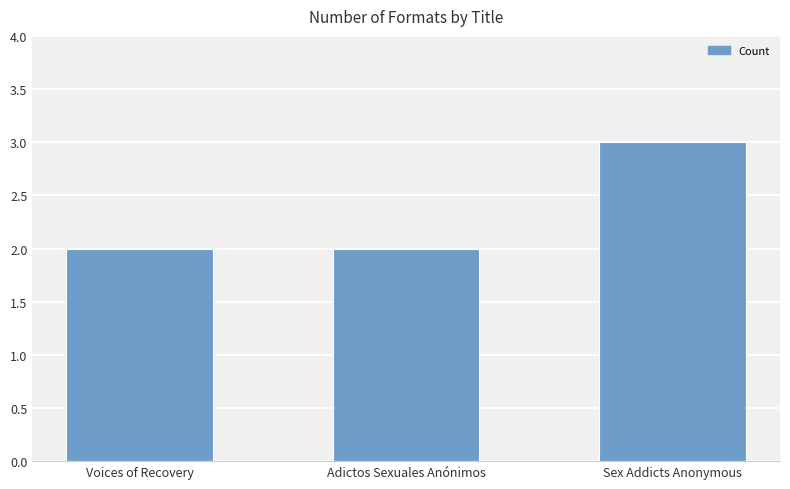

The value at Adictos Sexuales Anónimos is 1. True or false?

False